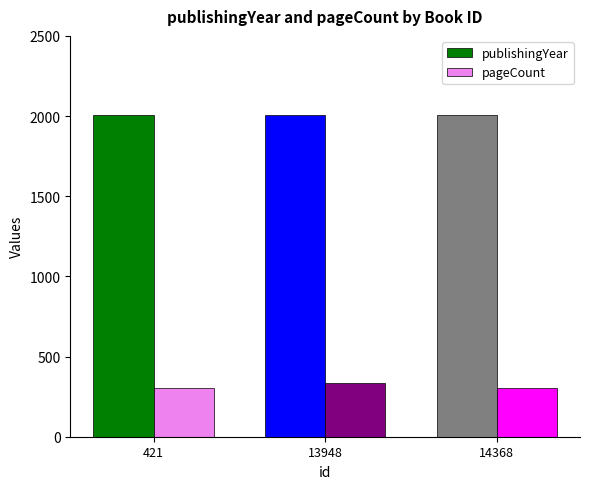

At which label is publishingYear closest to 2006?

13948